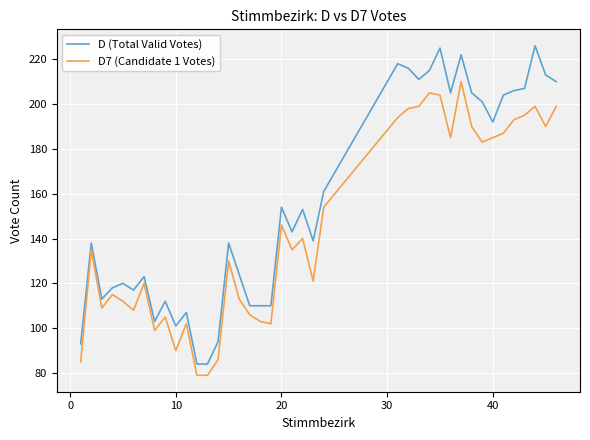

True or false: D (Total Valid Votes) and D7 (Candidate 1 Votes) cross at least once.

False